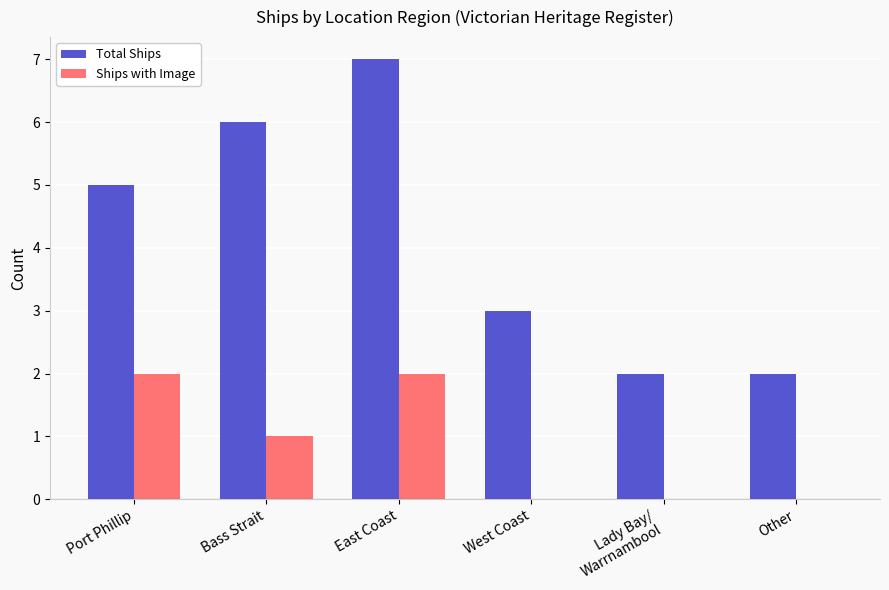

True or false: Ships with Image has a value of -1 at West Coast.

False